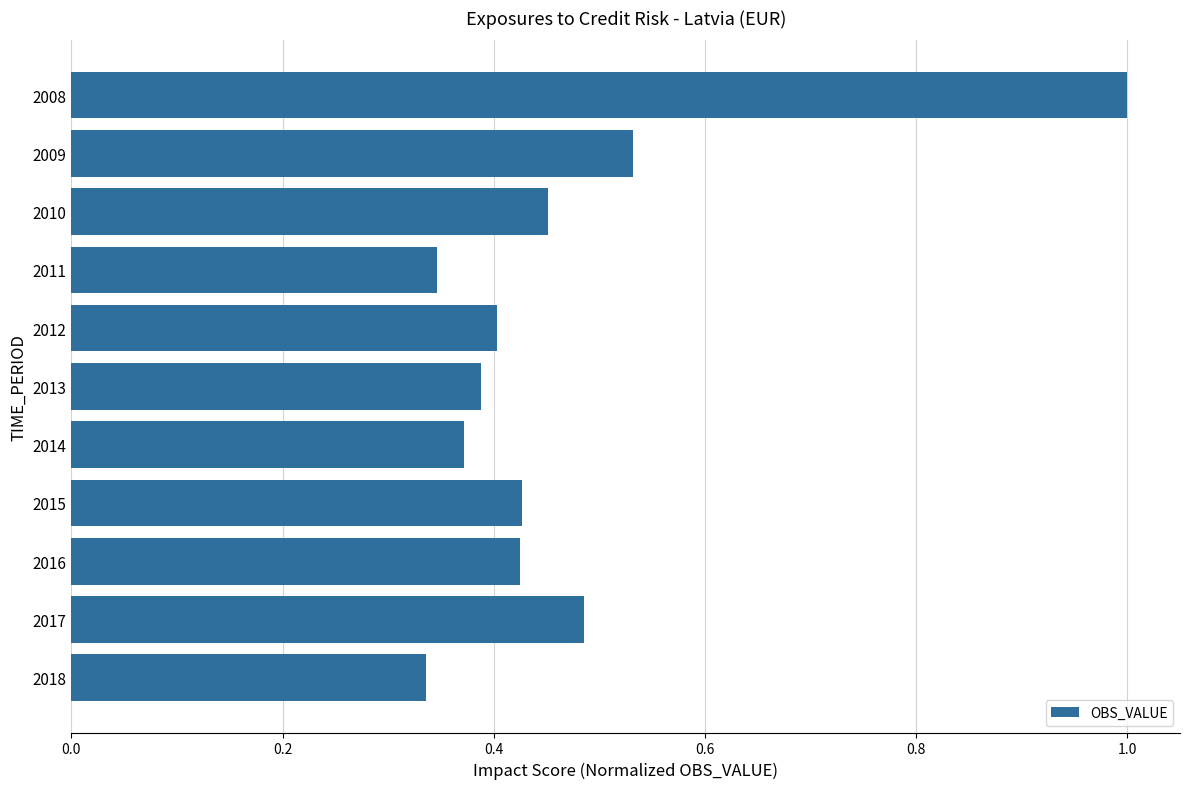

What is the difference between the maximum and minimum values?

0.7